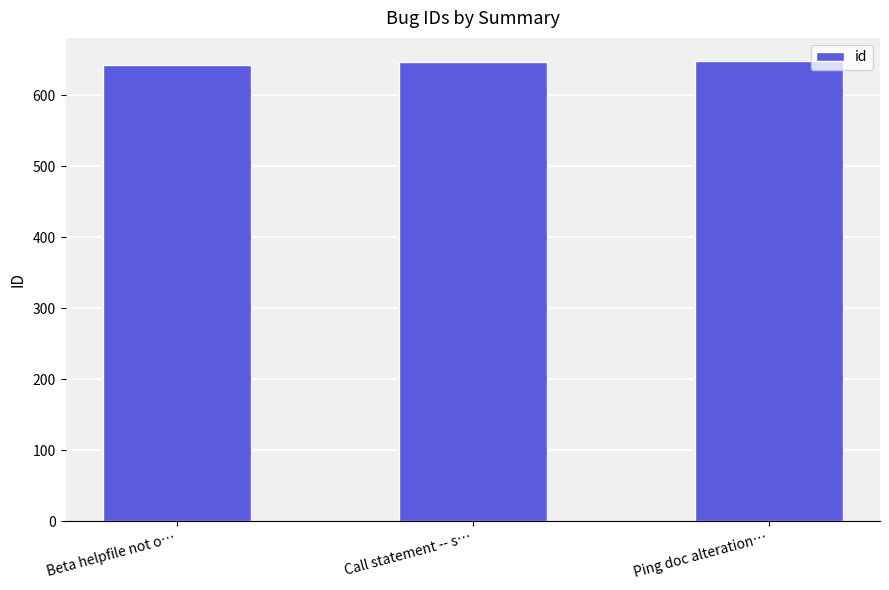

The chart shows a value of 642 at Beta helpfile not o…. True or false?

True